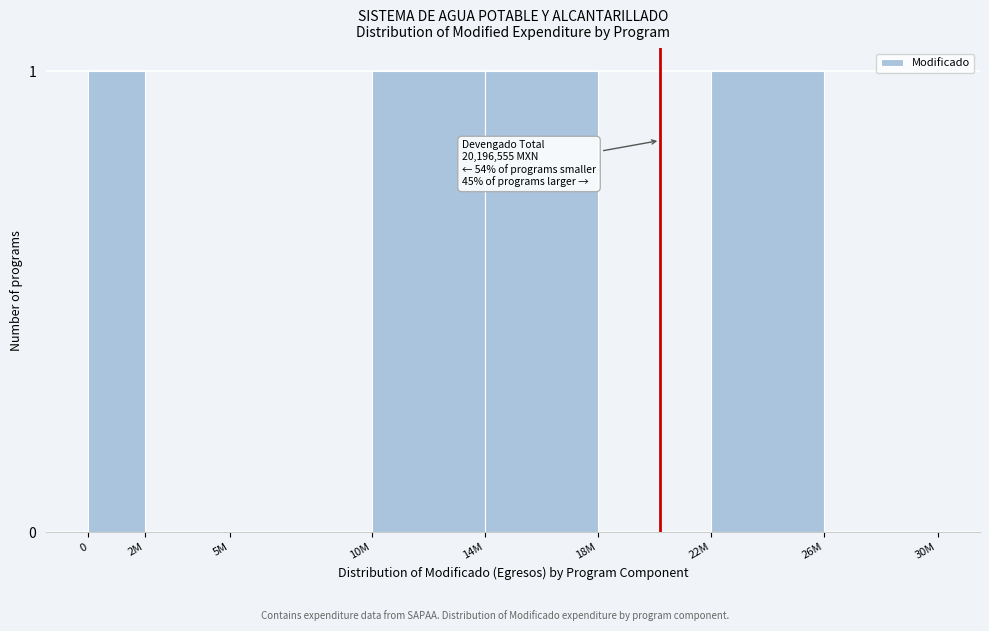

Reading left to right, transcribe all the data shown in this chart.

0=1	2M=0	5M=0	10M=1	14M=1	18M=0	22M=1	26M=0